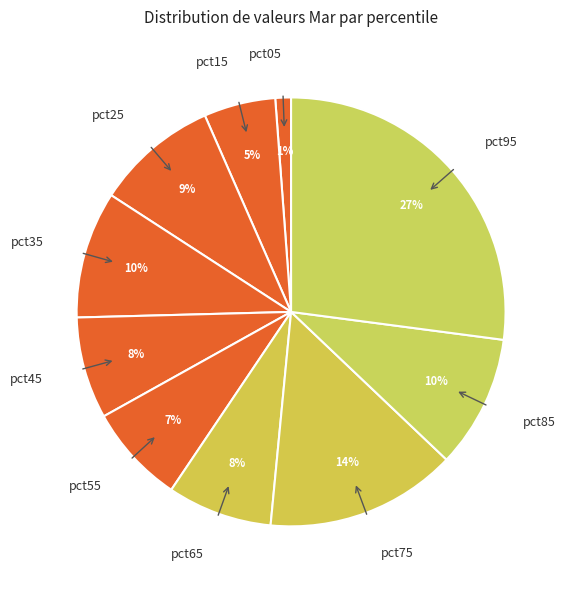

The pct55 slice represents 1% of the pie. True or false?

False